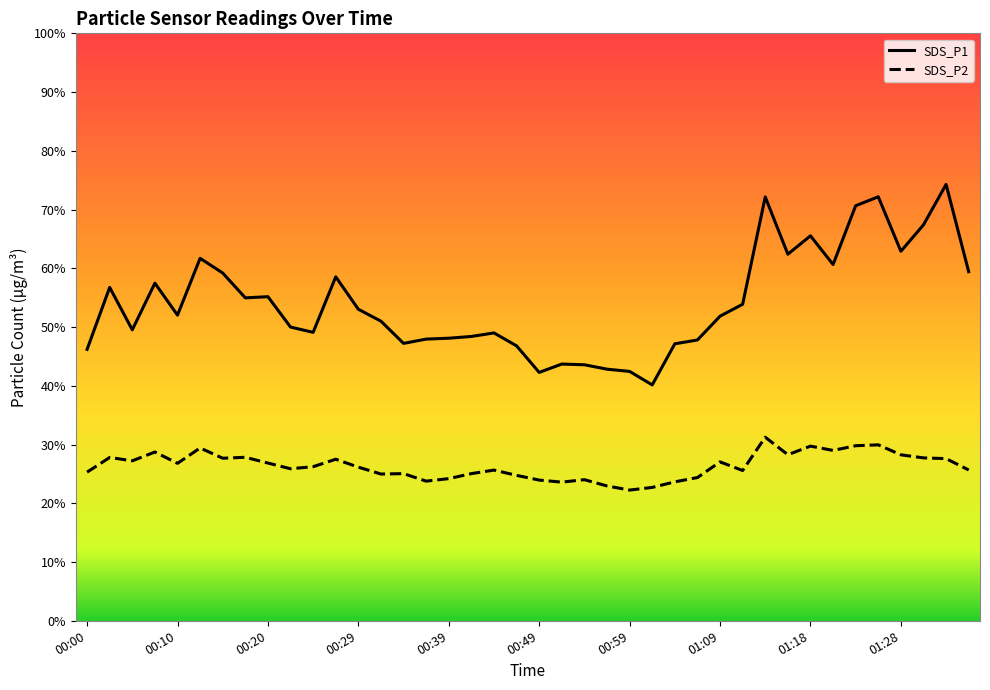

What is the difference between the maximum and minimum values in the SDS_P1 series?

34.1